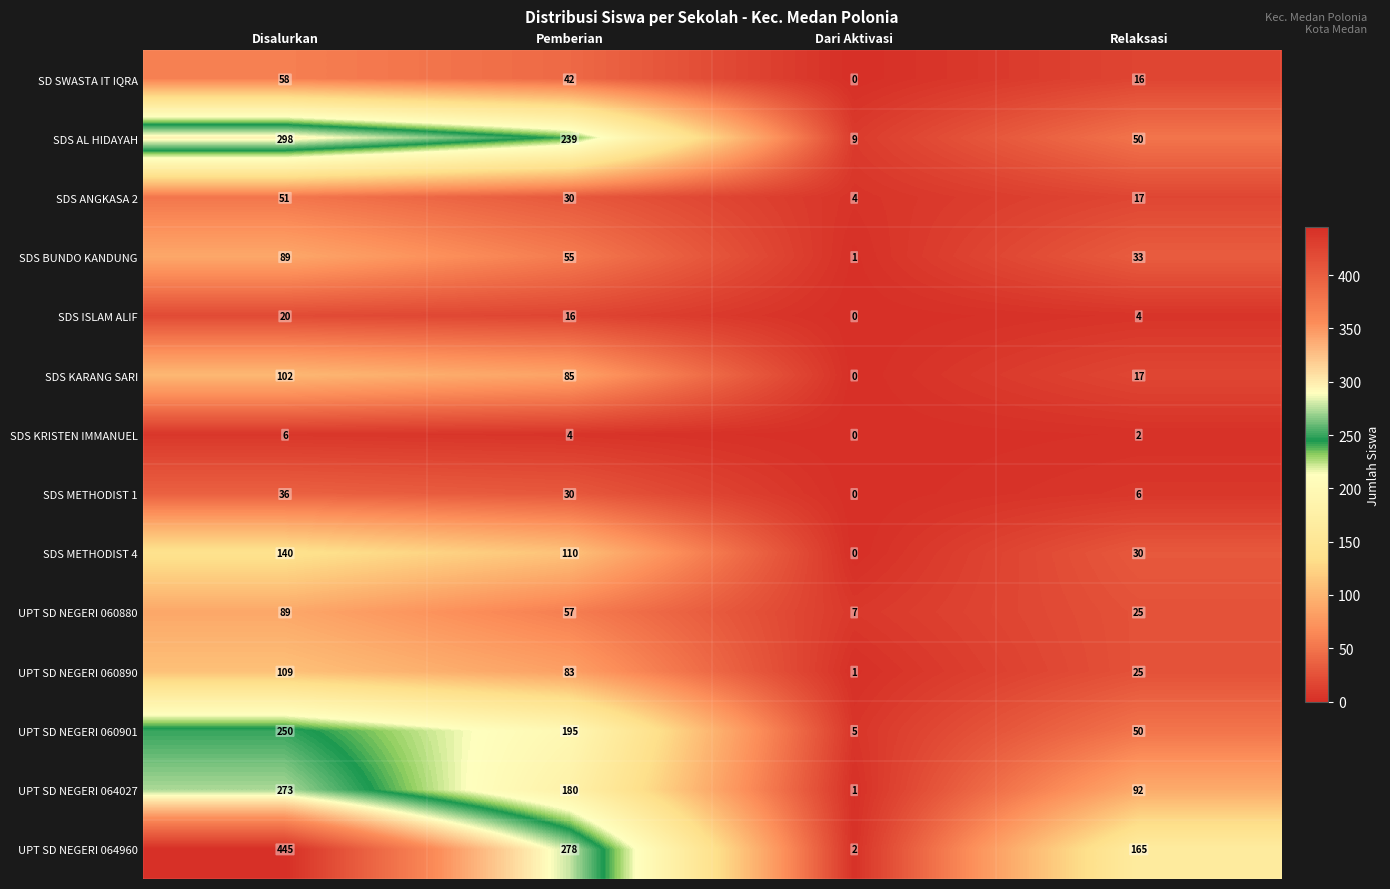

Which category has the highest value across all series?

Disalurkan